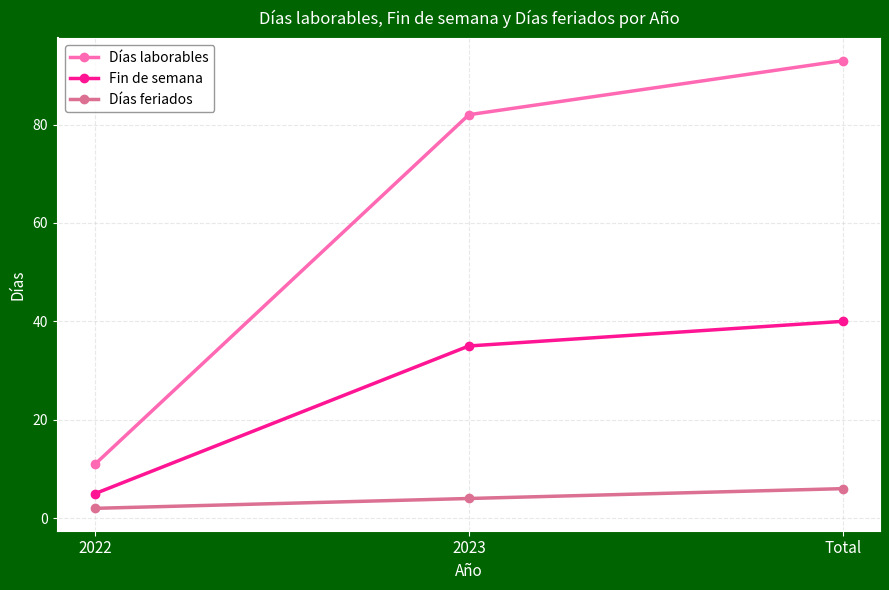

Reading left to right, what are all the values shown in this chart?

Días laborables: 11	82	93
Fin de semana: 5	35	40
Días feriados: 2	4	6